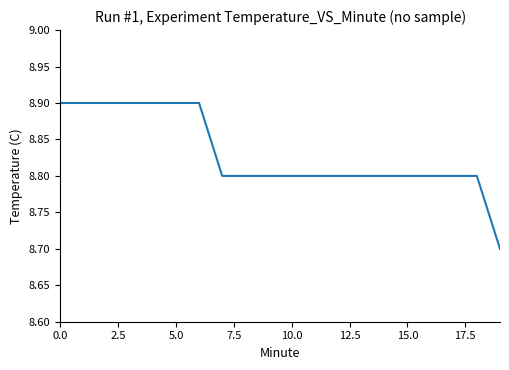

What is the minimum value shown in the chart?

8.7